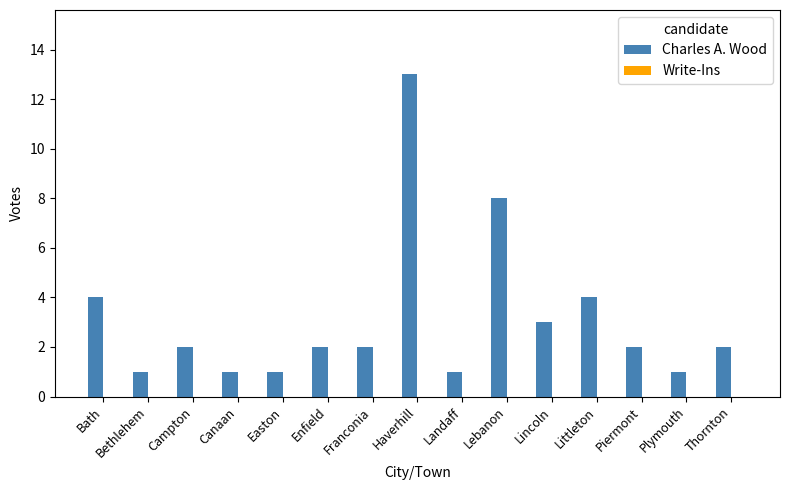

Which has a higher value, Enfield or Landaff?

Enfield